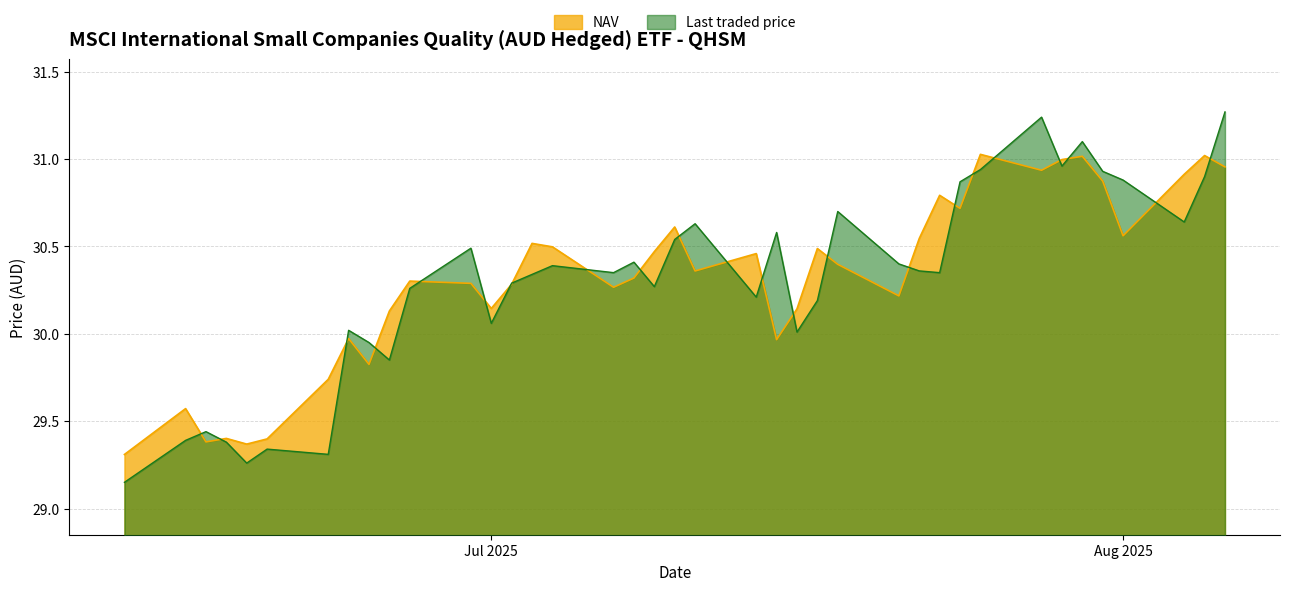

What is the difference between the second highest and second lowest values in the Last traded price series?

2.0